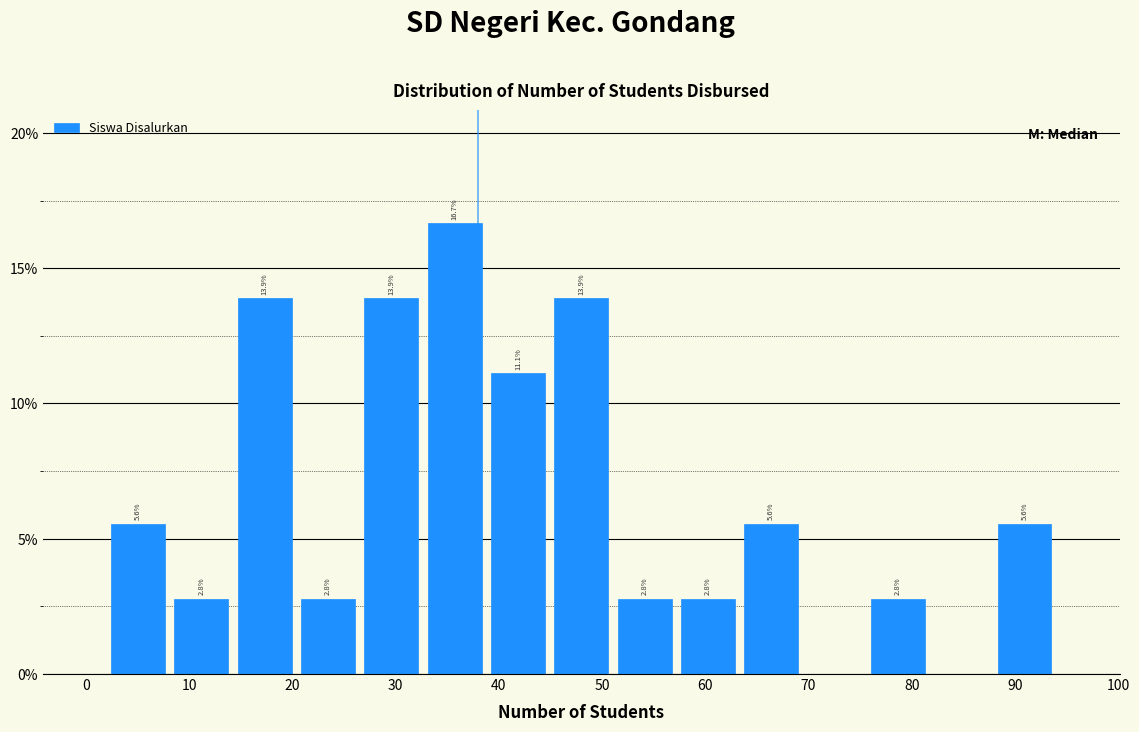

Over which range of the x-axis is the bar tallest?

33 to 39